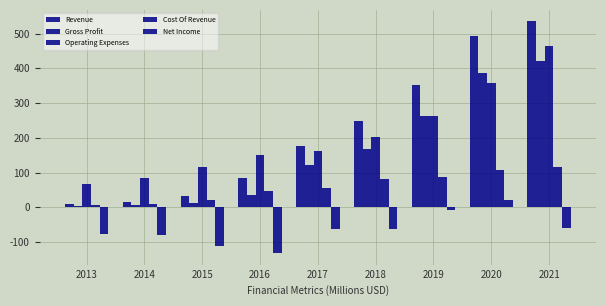

Reading right to left, extract all data points from this chart.

Revenue: 535031000	494366000	351318000	248069000	177026000	82888000	33087000	15490000	10359000
Gross Profit: 420154000	387865000	262712000	168021000	121417000	36606000	12477000	5454000	3346000
Operating Expenses: 464487000	357464000	263626000	201693000	160745000	151923000	116473000	85610000	67805000
Cost Of Revenue: 114877000	106501000	88606000	80048000	55609000	46282000	20610000	10036000	7013000
Net Income: -58351000	19808000	-7230000	-63559000	-61662000	-131845000	-111581000	-80682000	-77370000